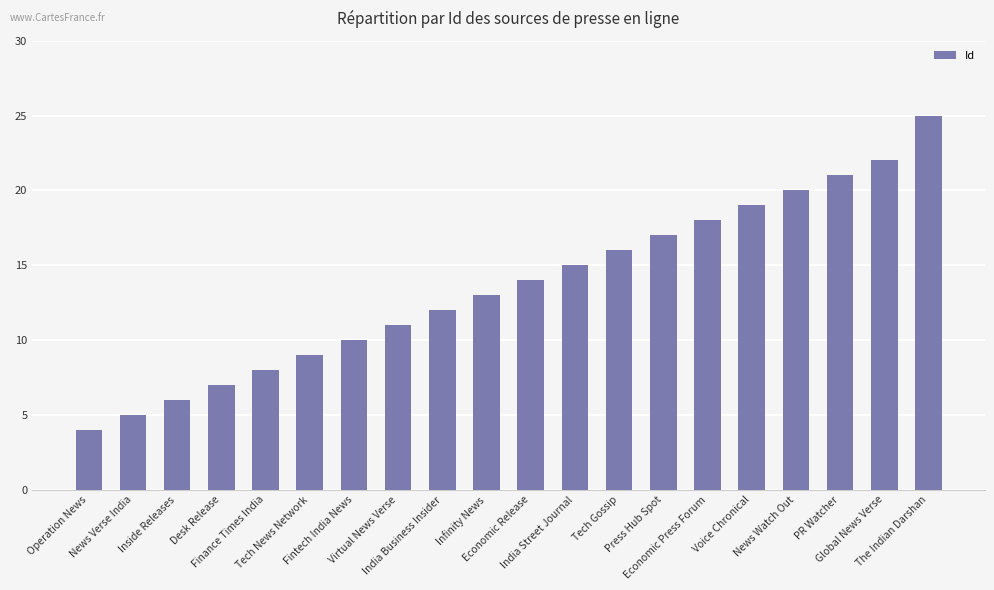

What is the smallest value displayed?

4